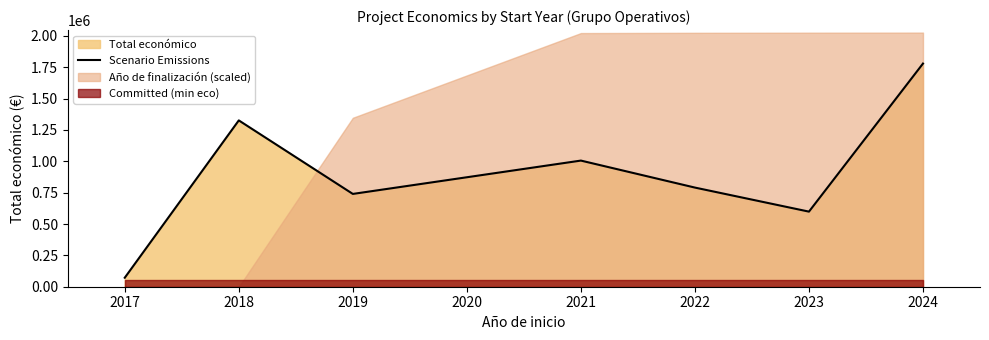

The value of Scenario Emissions at 2021 is 1006002. True or false?

True